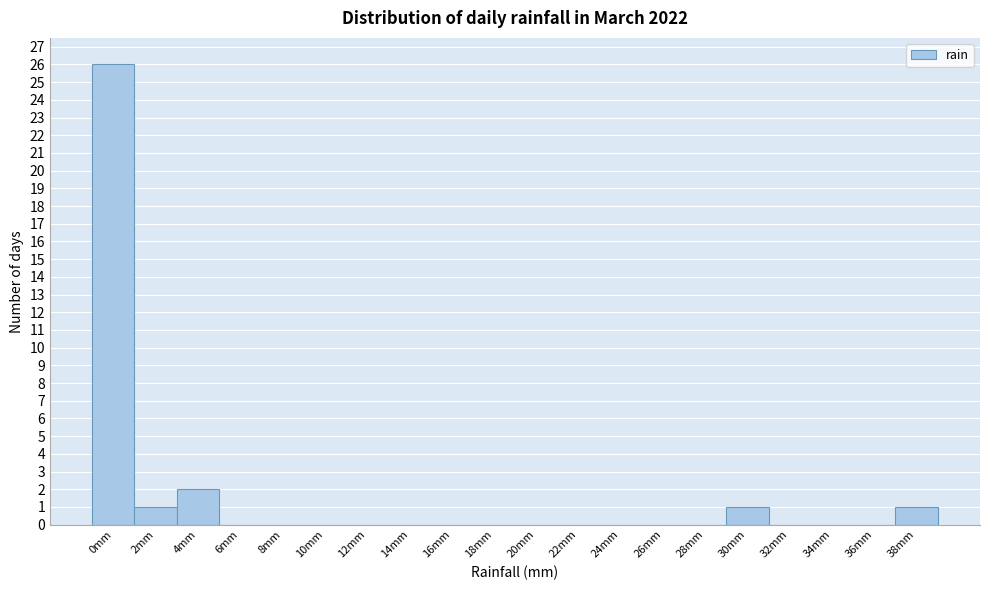

Reading left to right, list all the values displayed in this chart.

0mm=26	2mm=1	4mm=2	6mm=0	8mm=0	10mm=0	12mm=0	14mm=0	16mm=0	18mm=0	20mm=0	22mm=0	24mm=0	26mm=0	28mm=0	30mm=1	32mm=0	34mm=0	36mm=0	38mm=1